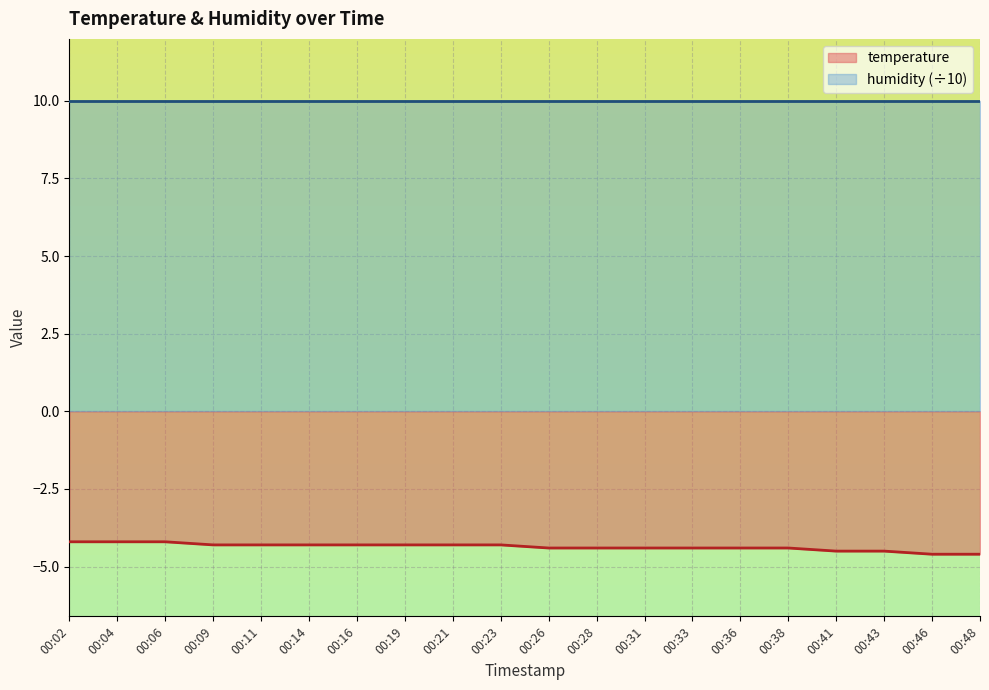

Reading left to right, extract all data points from this chart.

-4.2	-4.2	-4.2	-4.3	-4.3	-4.3	-4.3	-4.3	-4.3	-4.3	-4.4	-4.4	-4.4	-4.4	-4.4	-4.4	-4.5	-4.5	-4.6	-4.6